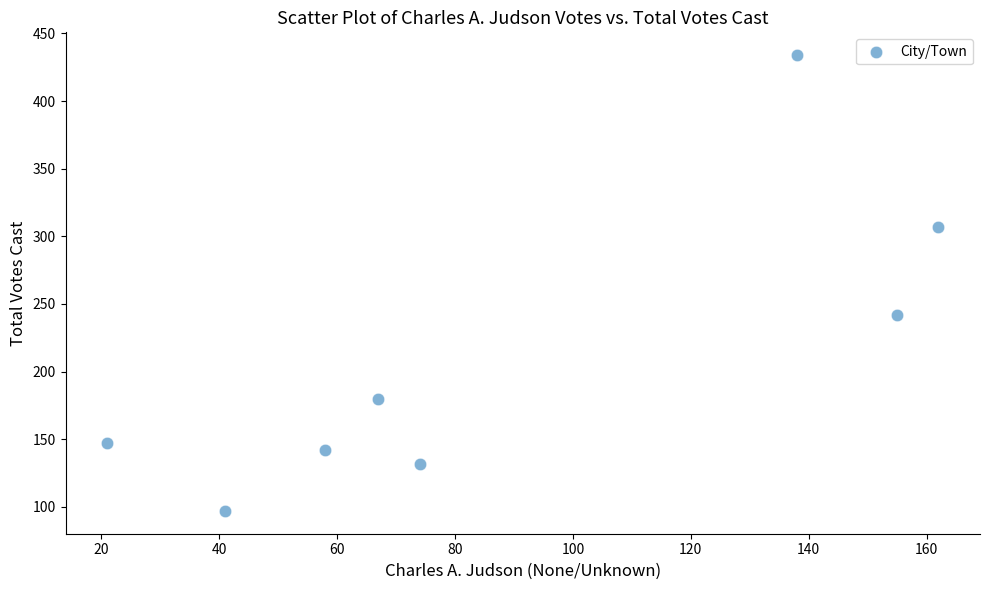

What Y value in the scatter plot is closest to 265?

242